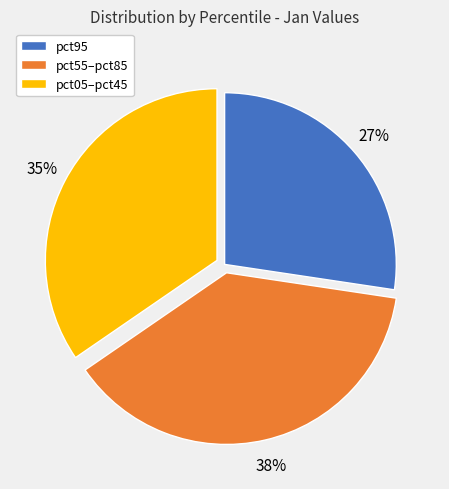

To the nearest percent, what is the difference between the pct55–pct85 and pct95 slice percentages?

11%